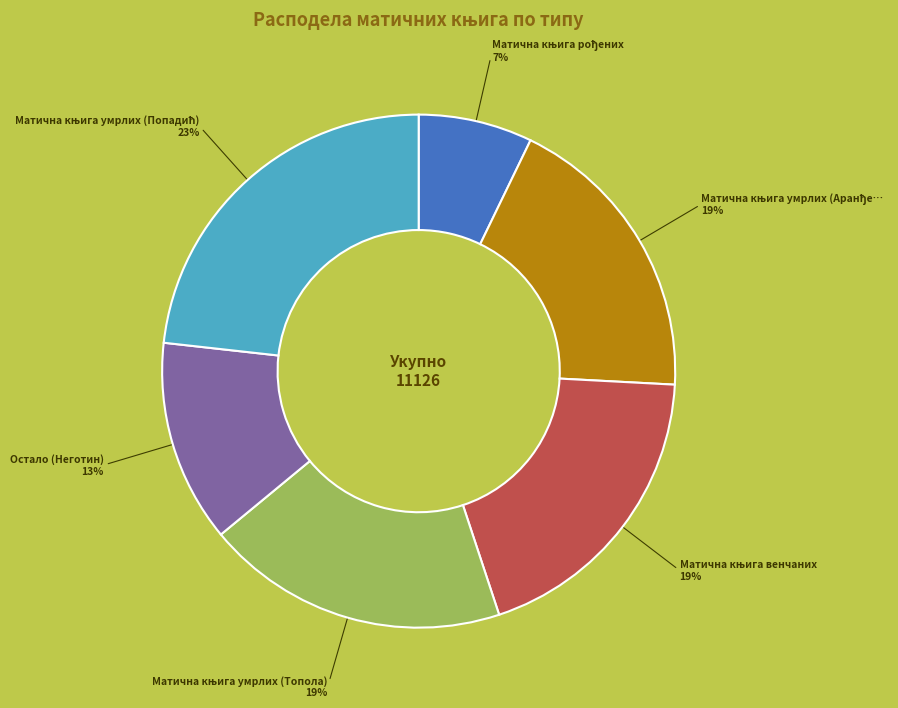

Does any single category account for the majority?

No